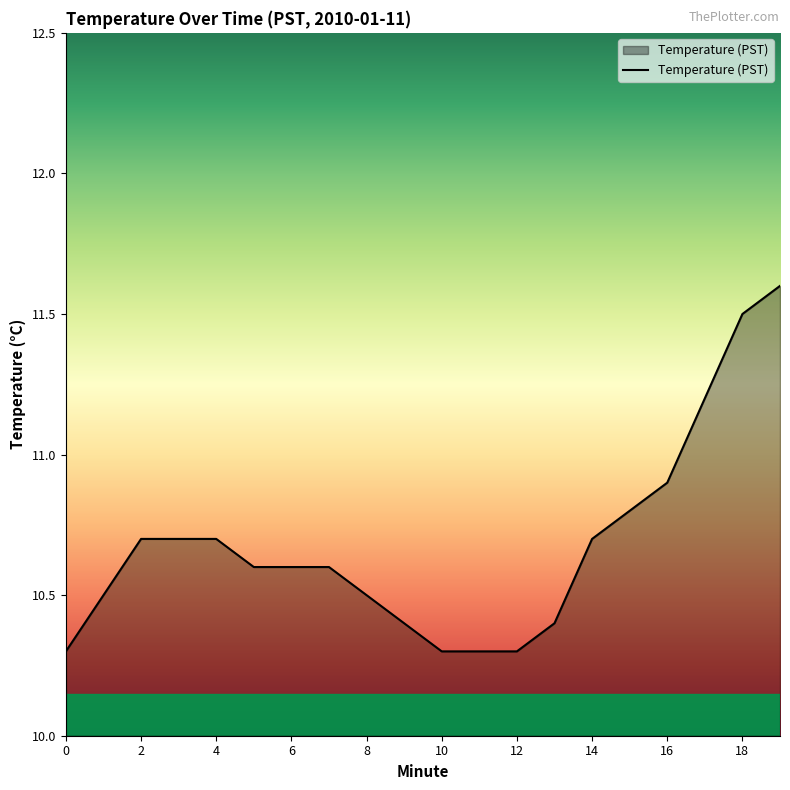

Does the chart display data point markers on the line(s)?

No